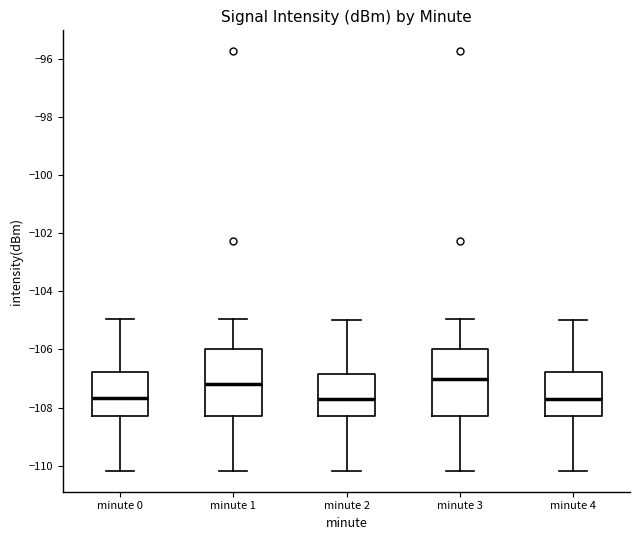

Where is the upper edge of the box for minute 4 on the y-axis? The values are not printed on the chart, so give them approximately, as read against the axis.

-106.8